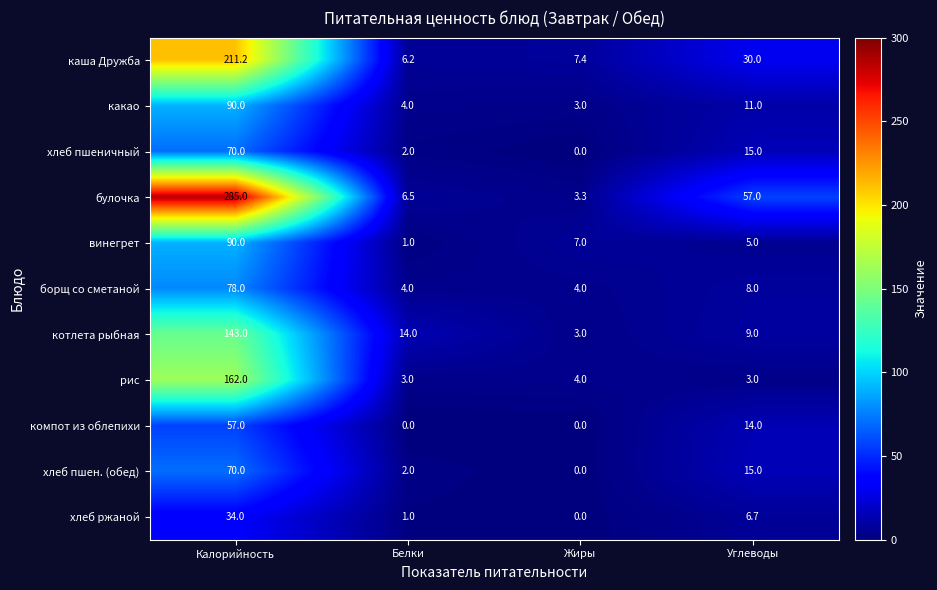

What is the difference between the maximum and minimum values in the каша Дружба series?

205.0